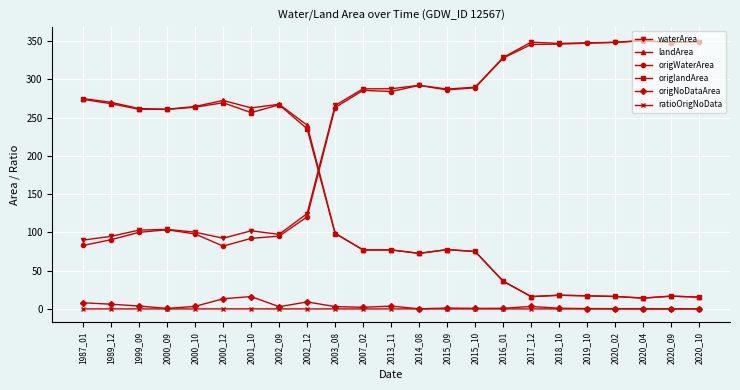

True or false: origNoDataArea has more than 2 interior local peaks.

True